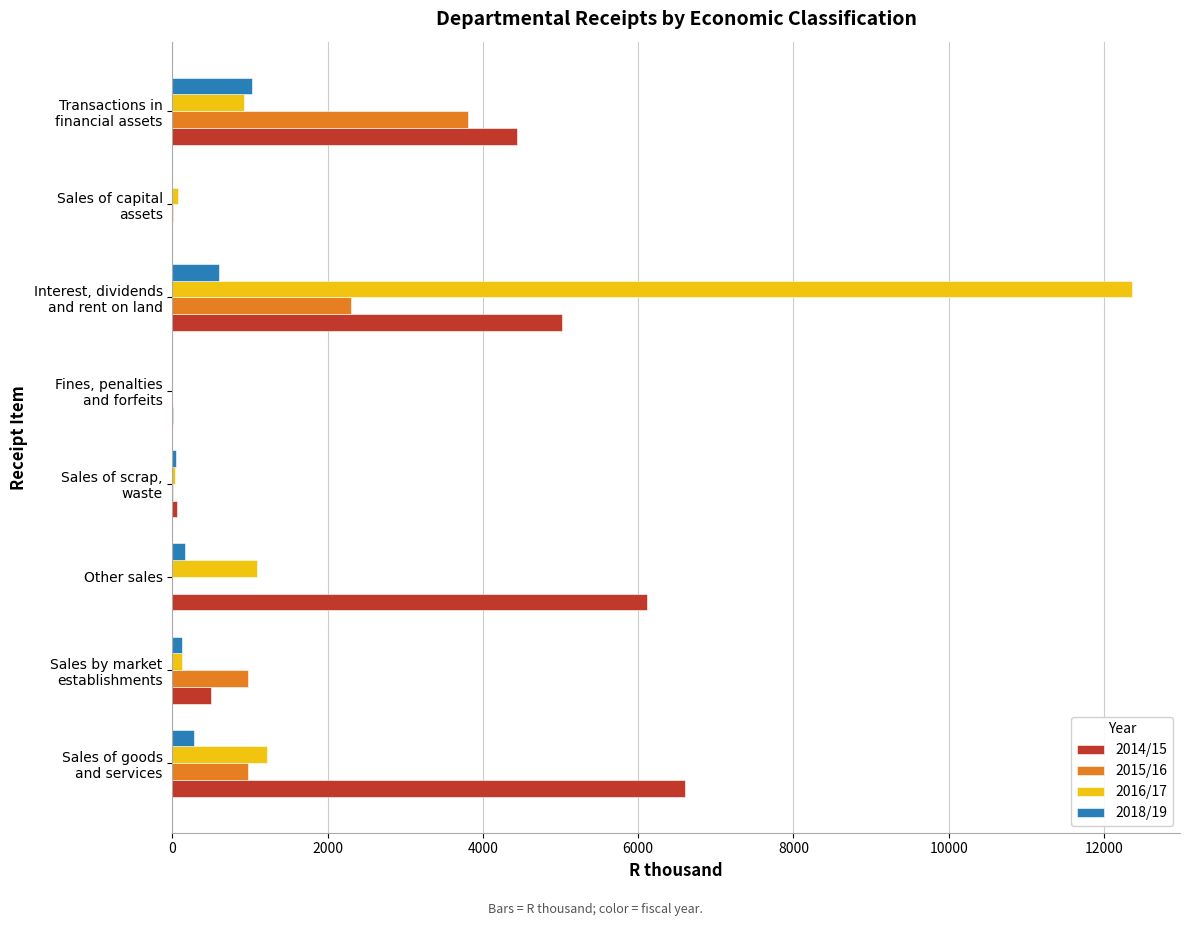

What are all the series names shown in the legend?

2014/15, 2015/16, 2016/17, 2018/19